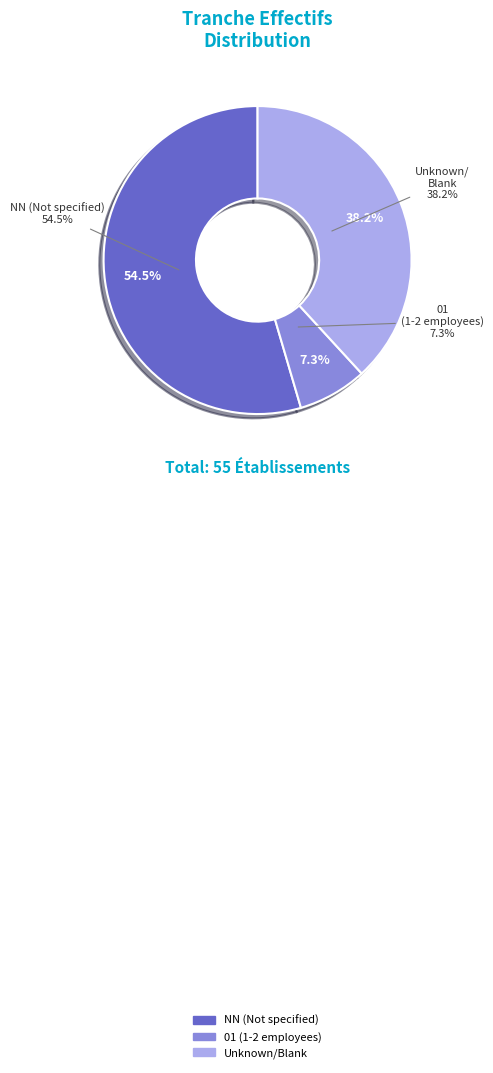

Which category accounts for the majority?

NN